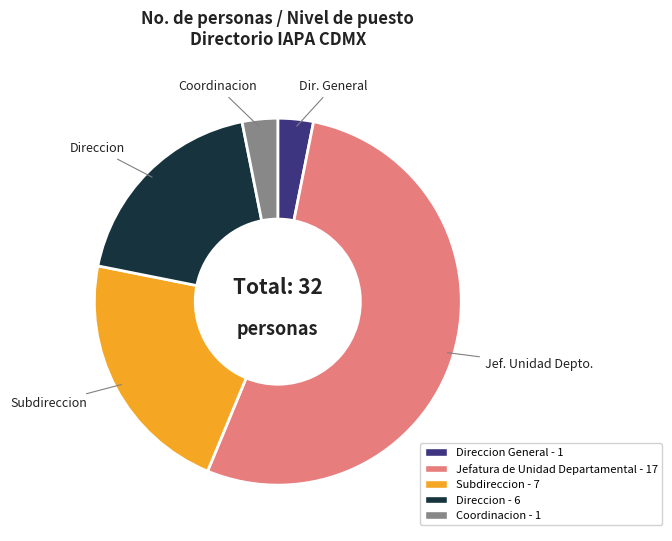

Is there a majority slice in this chart?

Yes